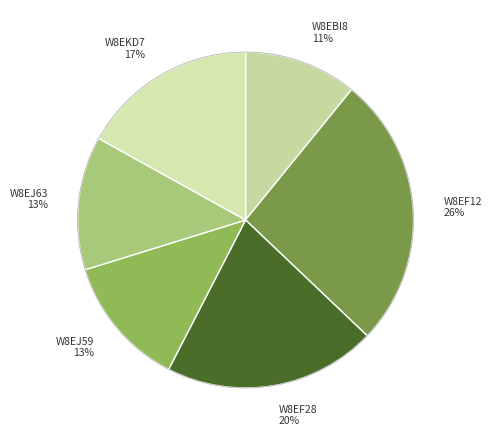

Is it true that W8EKD7 is 27% of the pie?

False